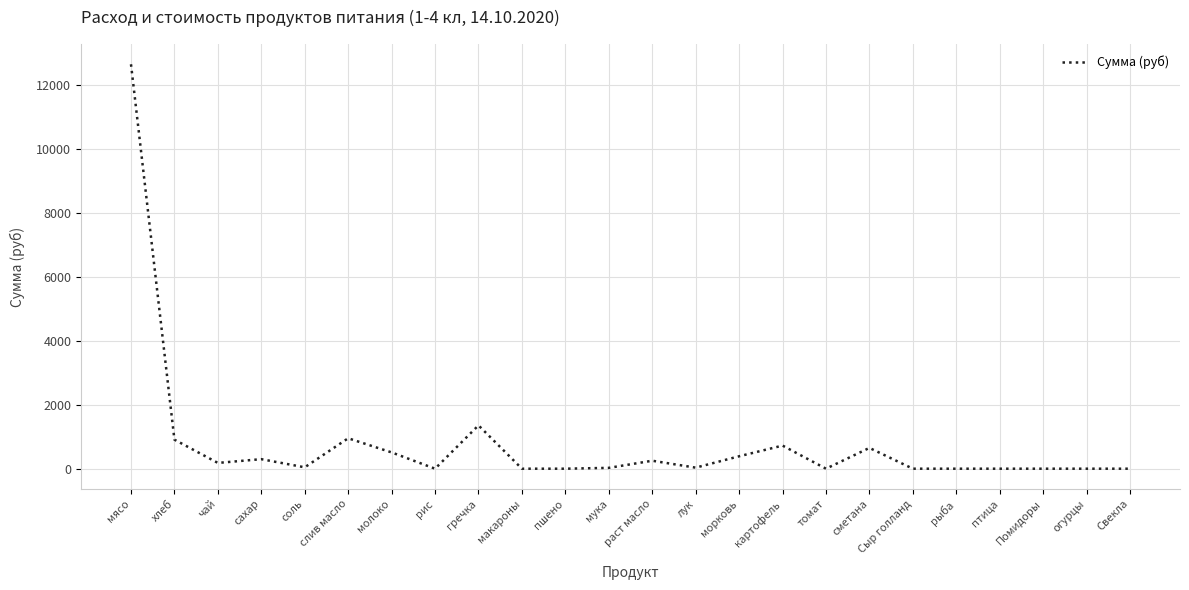

What is the change in value from рис to морковь?

+388.1